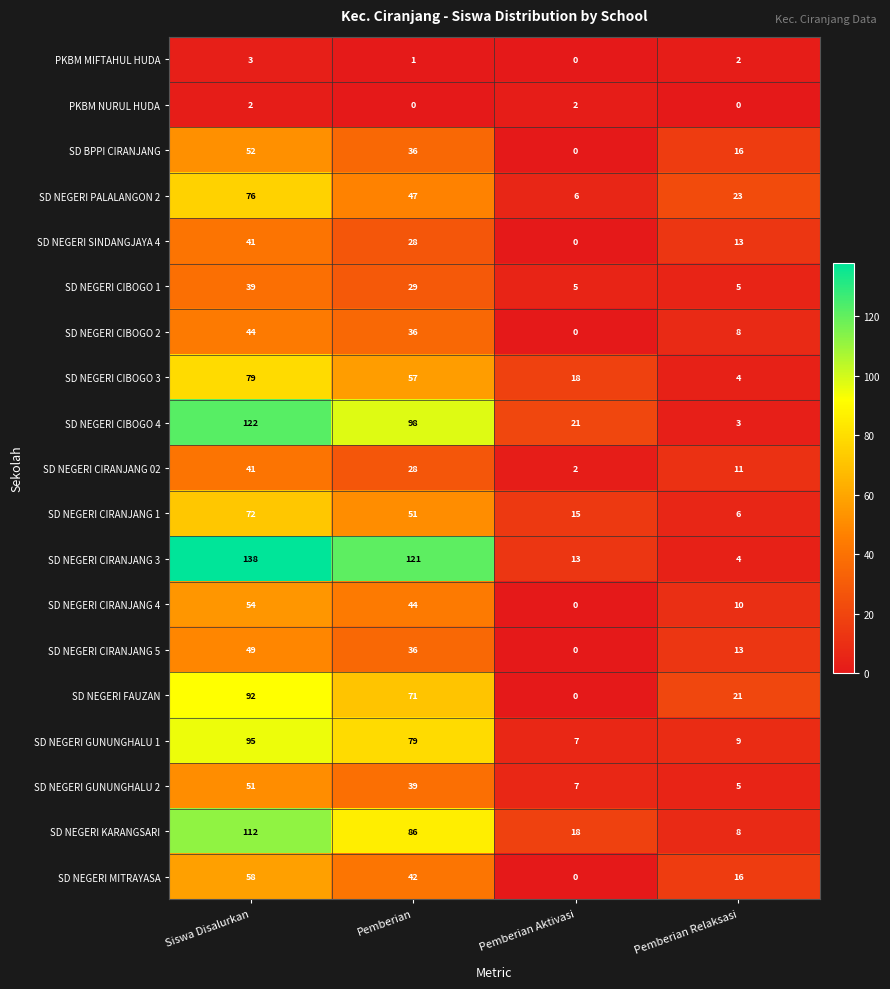

How many SD NEGERI MITRAYASA values are between 16 and 58?

3